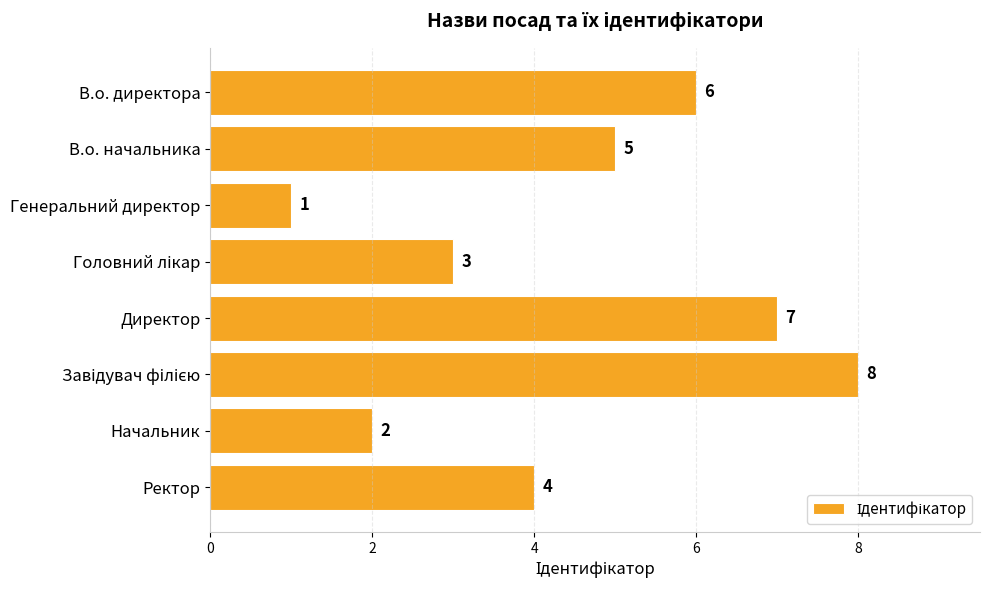

How many categories are shown in the chart?

8